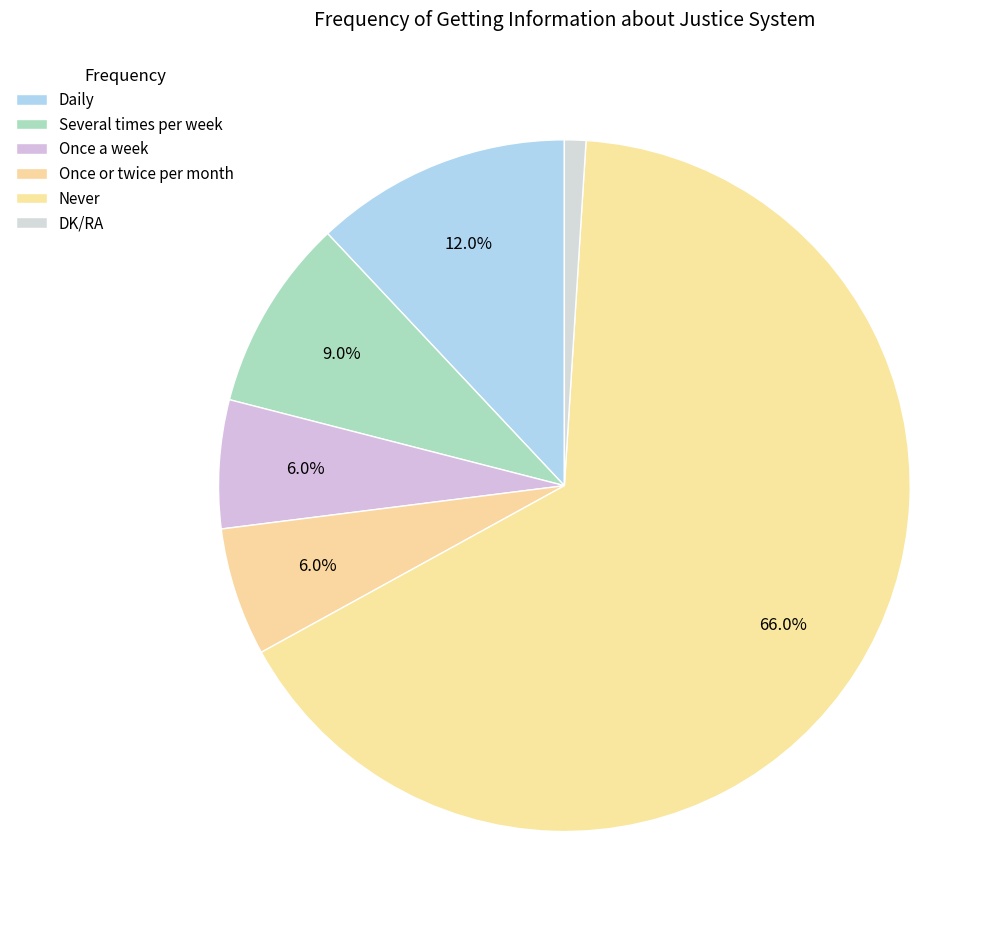

Does Never account for over 50% of the chart?

Yes